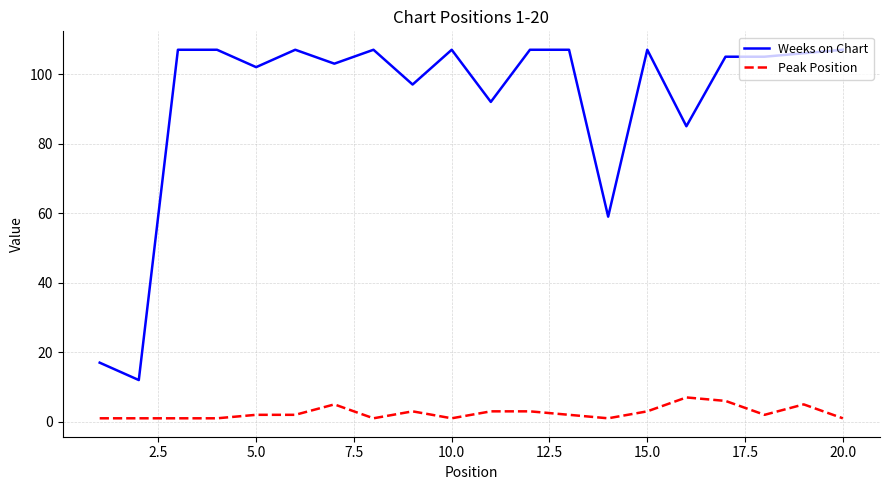

True or false: Peak Position and Weeks on Chart intersect in this chart.

False